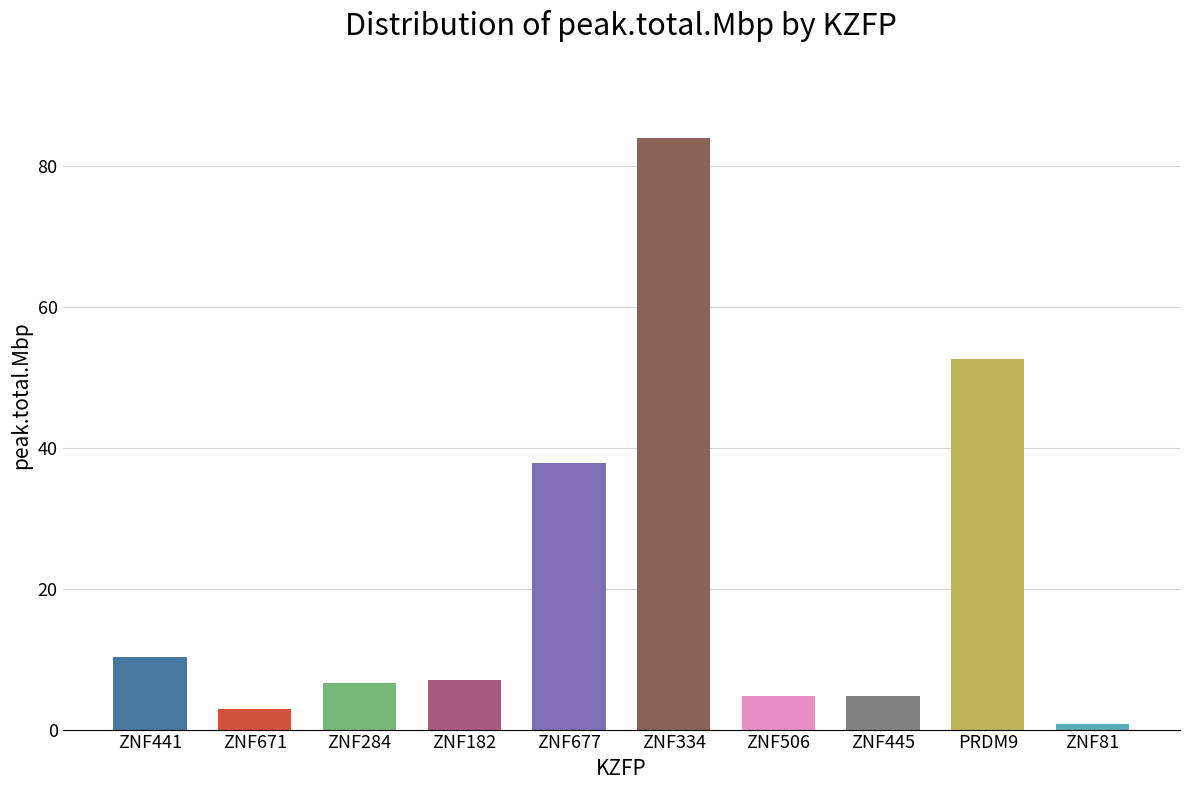

Where is the data nearest to the value 42?

ZNF677